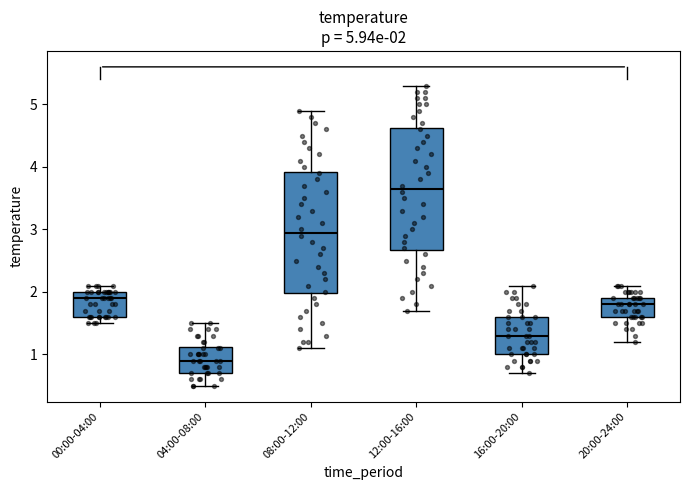

Which box has the highest median line?

12:00-16:00